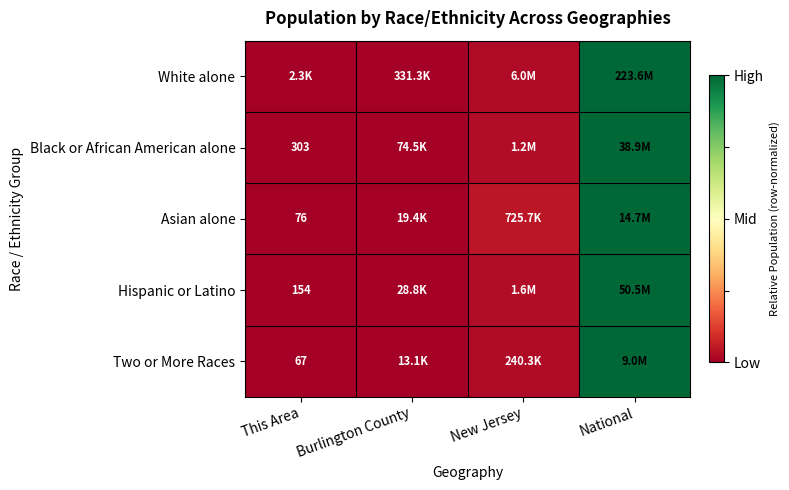

Is it true that Asian alone equals 1.0 at National?

True